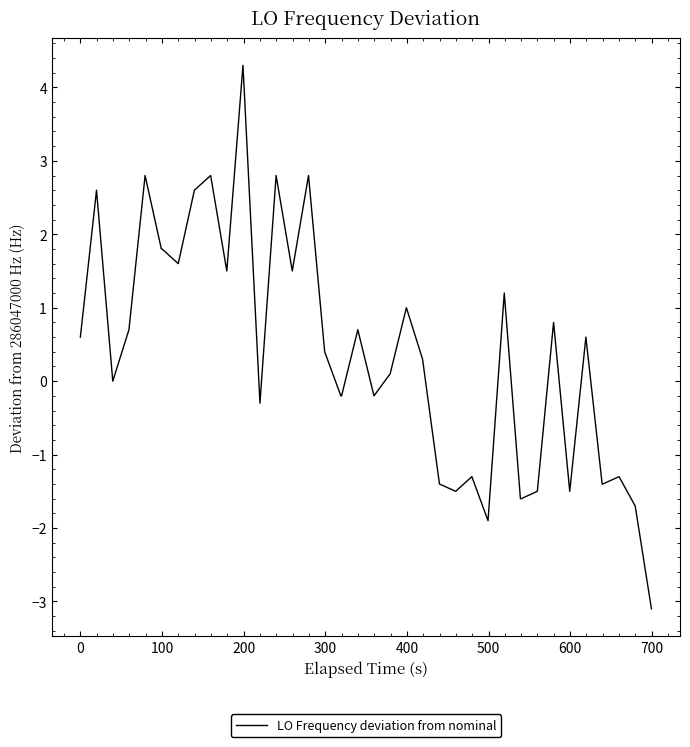

What is the minimum value shown in the chart?

-3.1